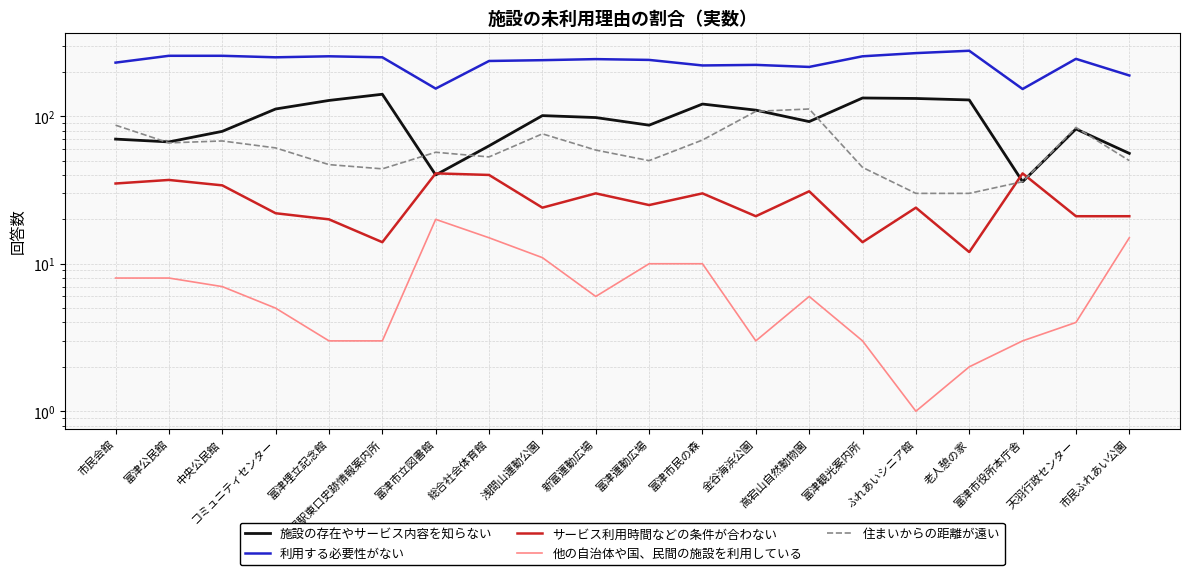

What is the label of the 8th point from the right?

金谷海浜公園